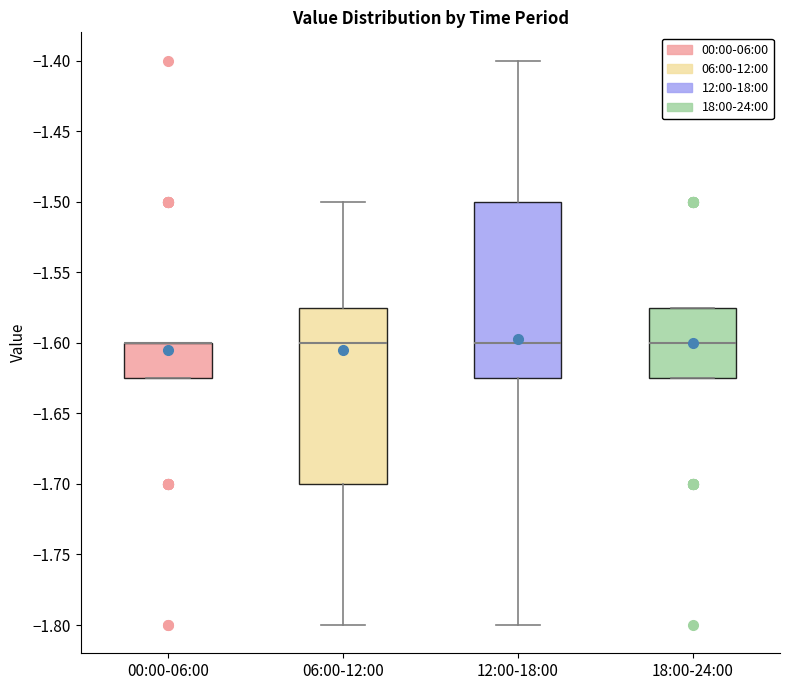

Reading left to right, transcribe this box plot: for each box, give where its median line is, the range the box spans, and where its two whiskers end, as read against the y-axis. The values are not printed on the chart, so give them approximately, as read against the axis.

00:00-06:00: median -1.600 (drawn on the box's upper edge), box -1.625 to -1.600, whiskers -1.625 to -1.600
06:00-12:00: median -1.600, box -1.700 to -1.575, whiskers -1.800 to -1.500
12:00-18:00: median -1.600, box -1.625 to -1.500, whiskers -1.800 to -1.400
18:00-24:00: median -1.600, box -1.625 to -1.575, whiskers -1.625 to -1.575